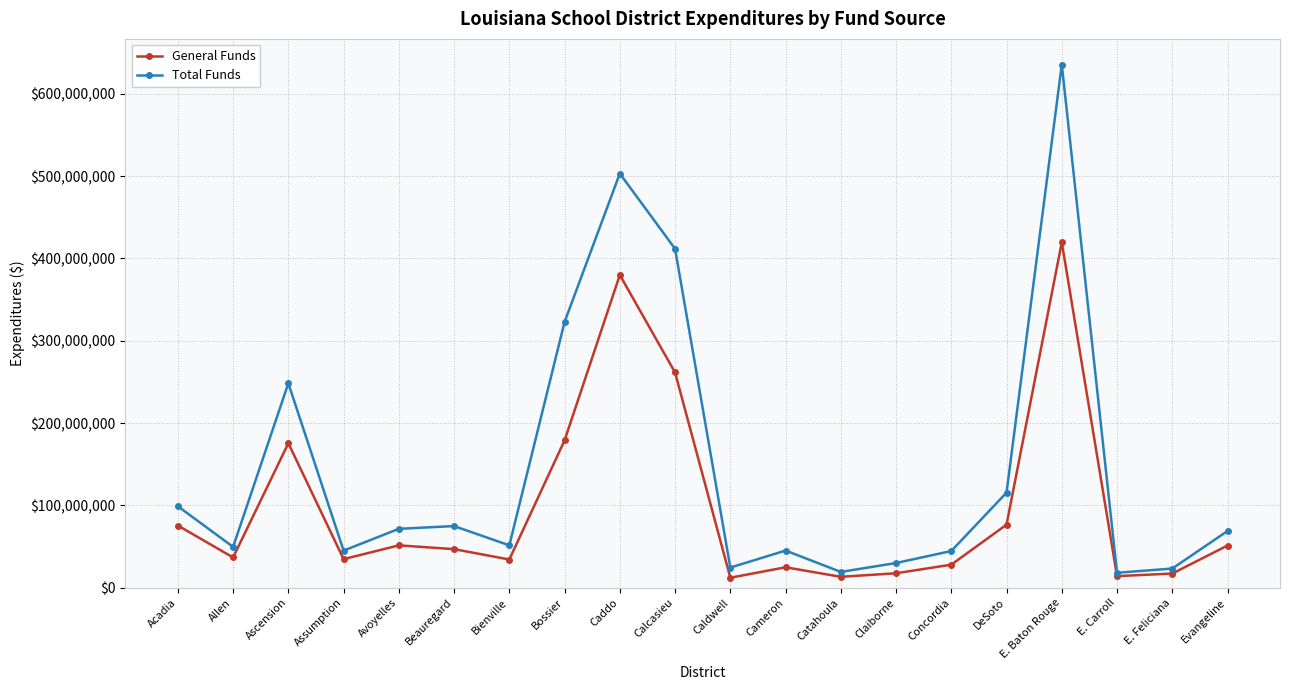

At which label is General Funds closest to 215898518?

Bossier